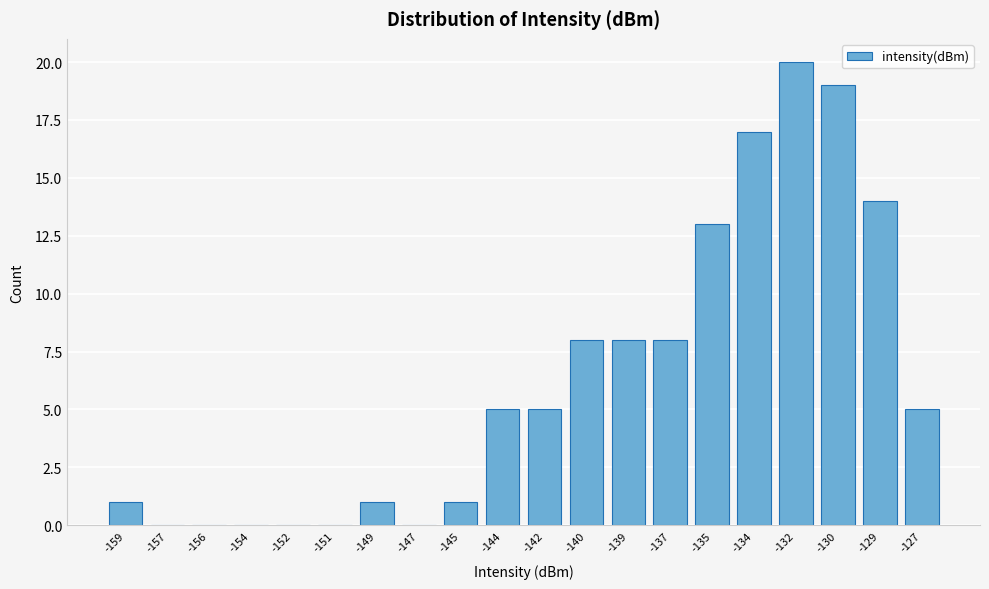

Reading left to right, extract all data points from this chart.

-159=1	-157=0	-156=0	-154=0	-152=0	-151=0	-149=1	-147=0	-145=1	-144=5	-142=5	-140=8	-139=8	-137=8	-135=13	-134=17	-132=20	-130=19	-129=14	-127=5